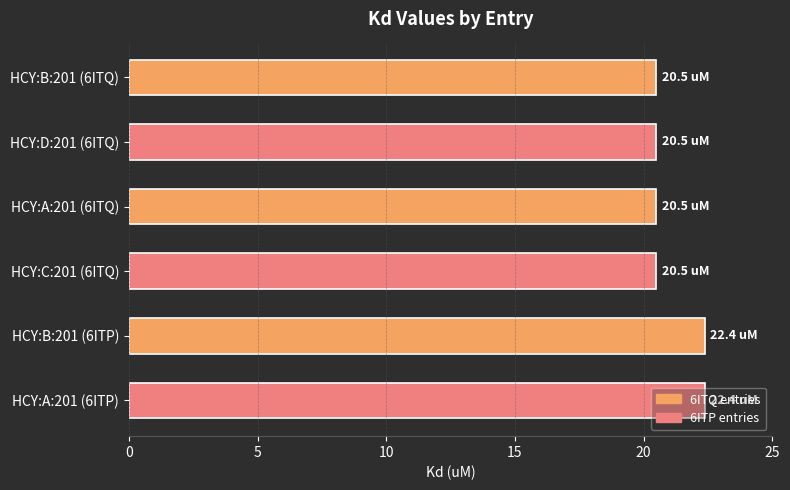

What is the ratio of the value at HCY:C:201 (6ITQ) to the value at HCY:A:201 (6ITP)?

0.9